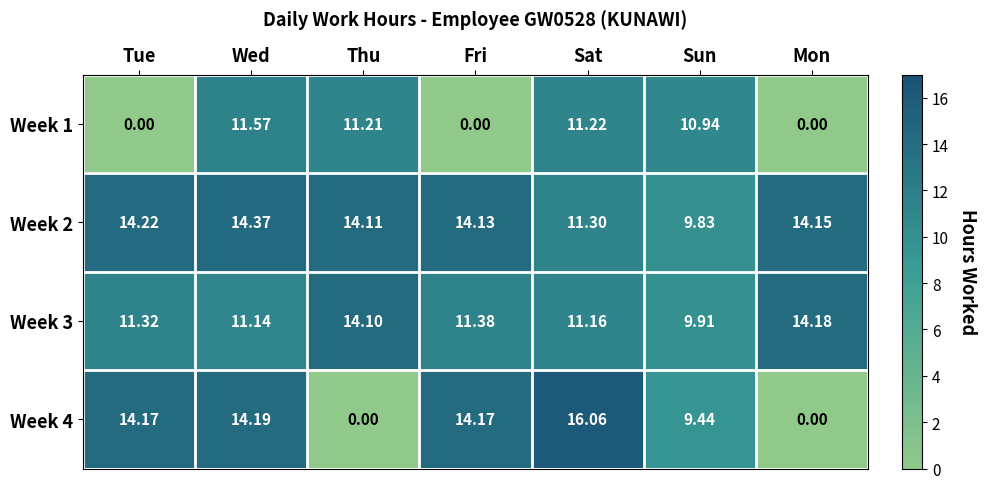

Is the value of Week 1 at Wed greater than the value of Week 4 at Wed?

No